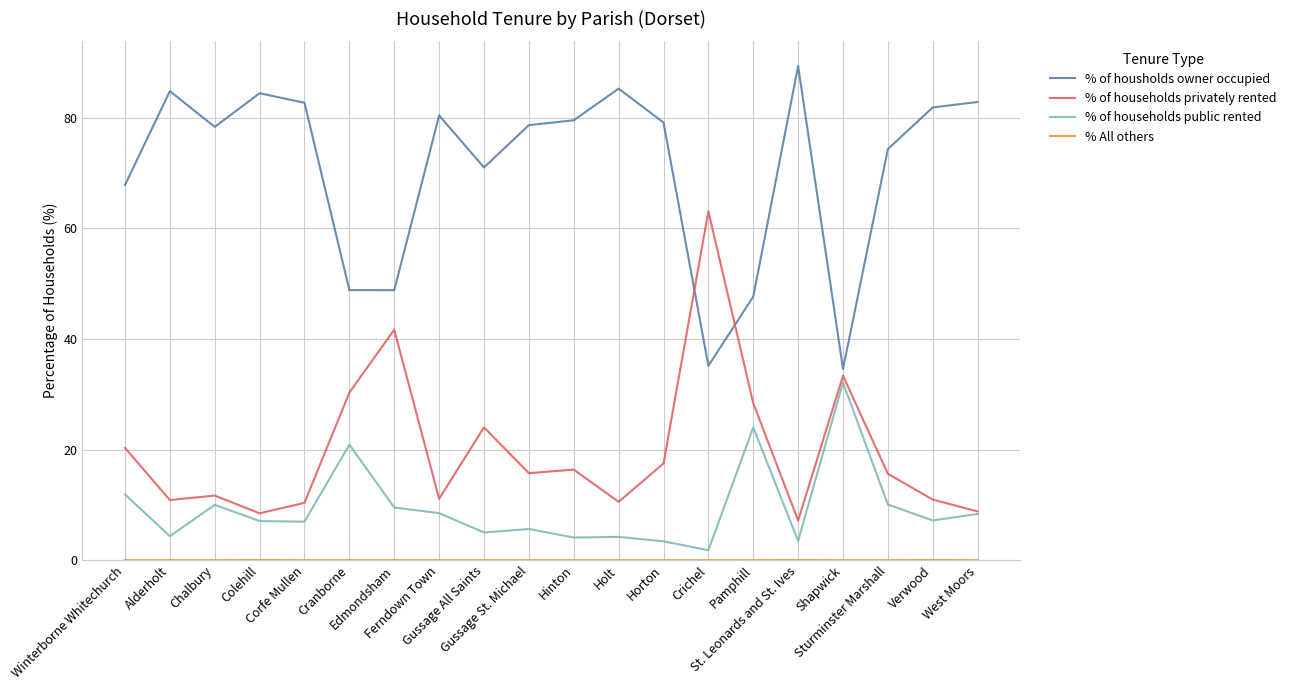

What is the maximum value shown in the chart?

89.3